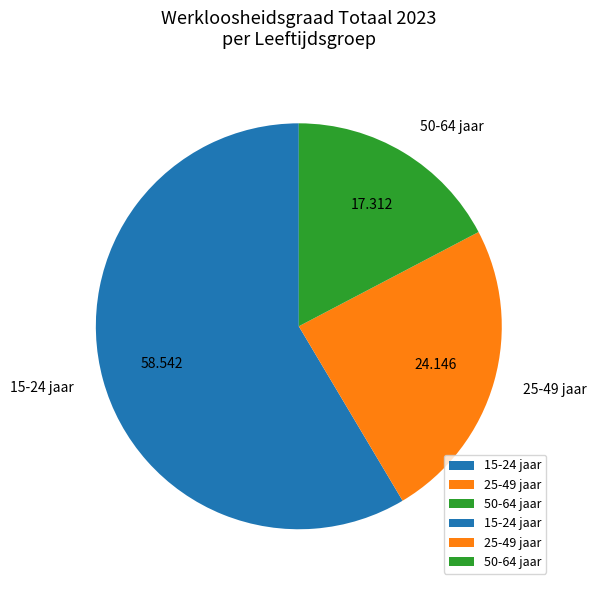

Count the number of slices in the pie.

3